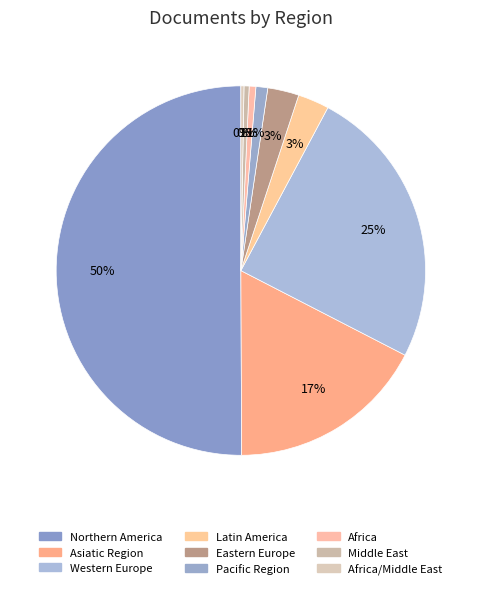

Rank the categories by value from highest to lowest.

Northern America, Western Europe, Asiatic Region, Latin America, Eastern Europe, Pacific Region, Africa, Middle East, Africa/Middle East